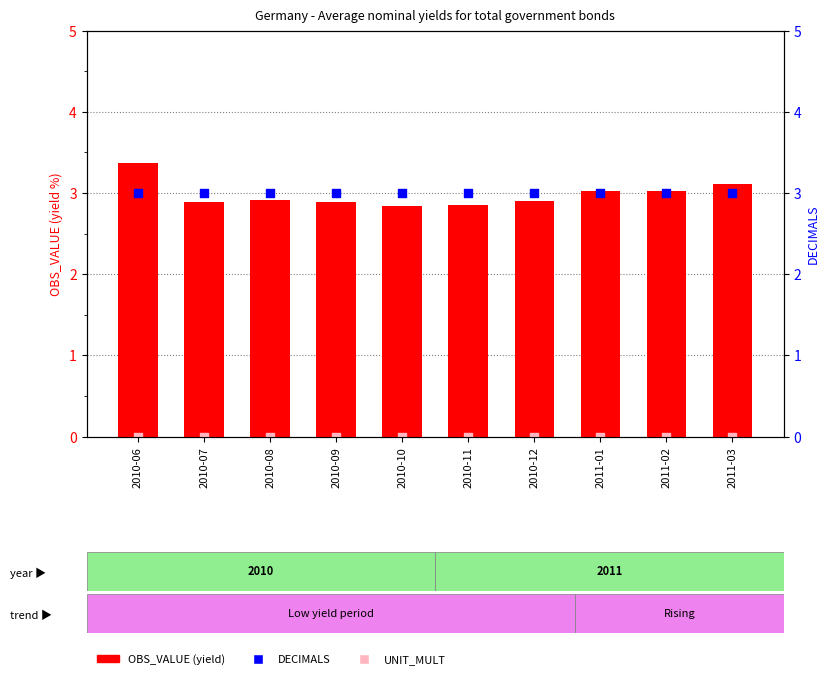

What are all the series names shown in the legend?

OBS_VALUE (yield), UNIT_MULT, DECIMALS